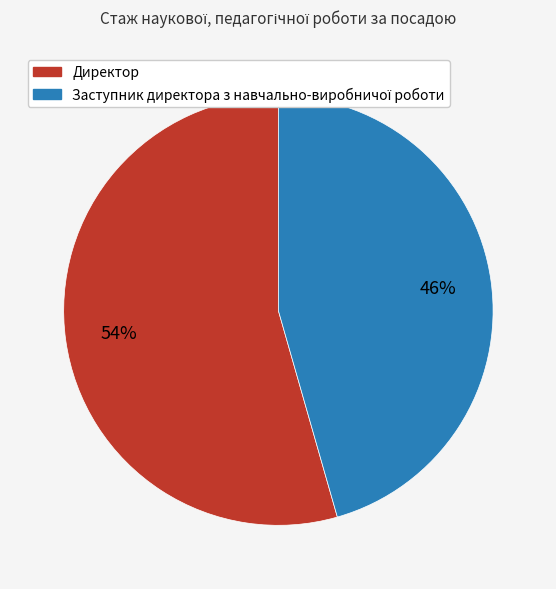

To the nearest percent, what is the average slice percentage?

50%